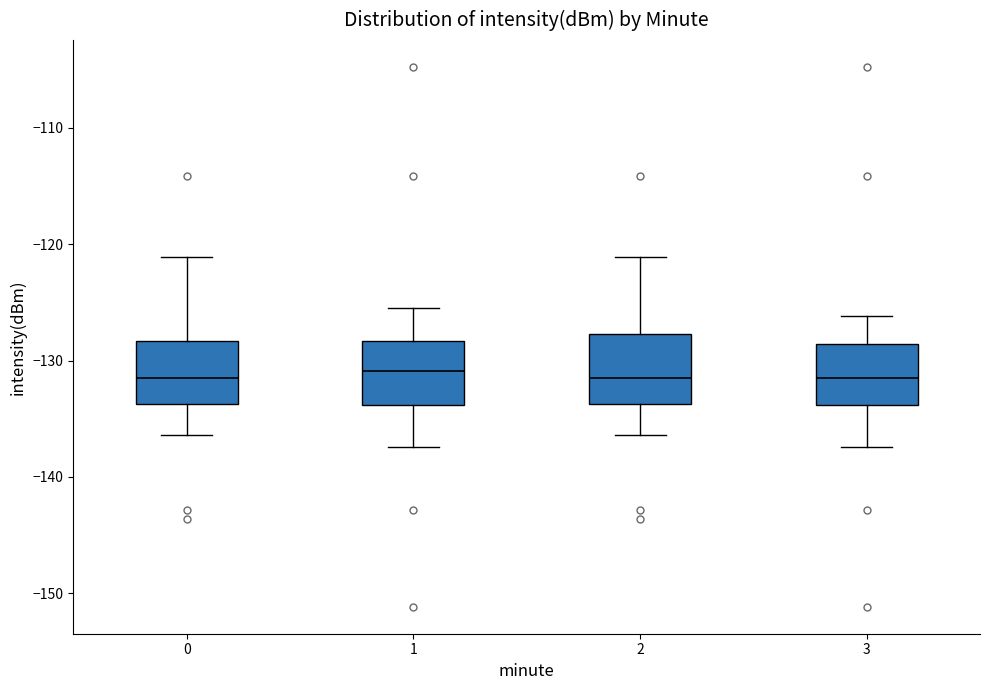

Where is the upper edge of the box at x = 3 on the y-axis? The values are not printed on the chart, so give them approximately, as read against the axis.

-129